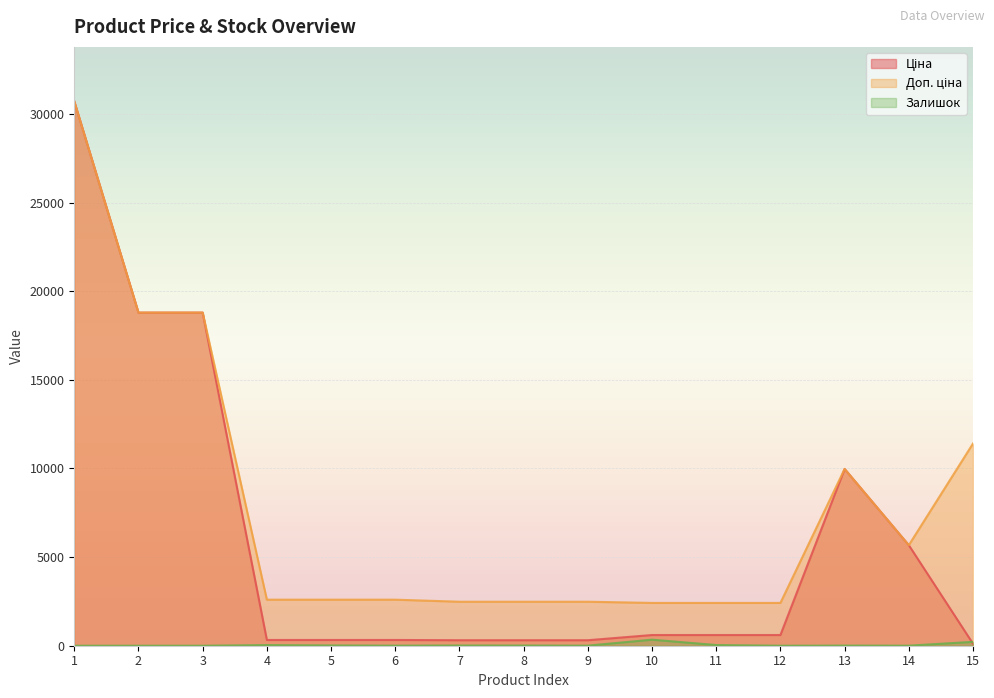

True or false: Залишок and Доп. ціна intersect in this chart.

False